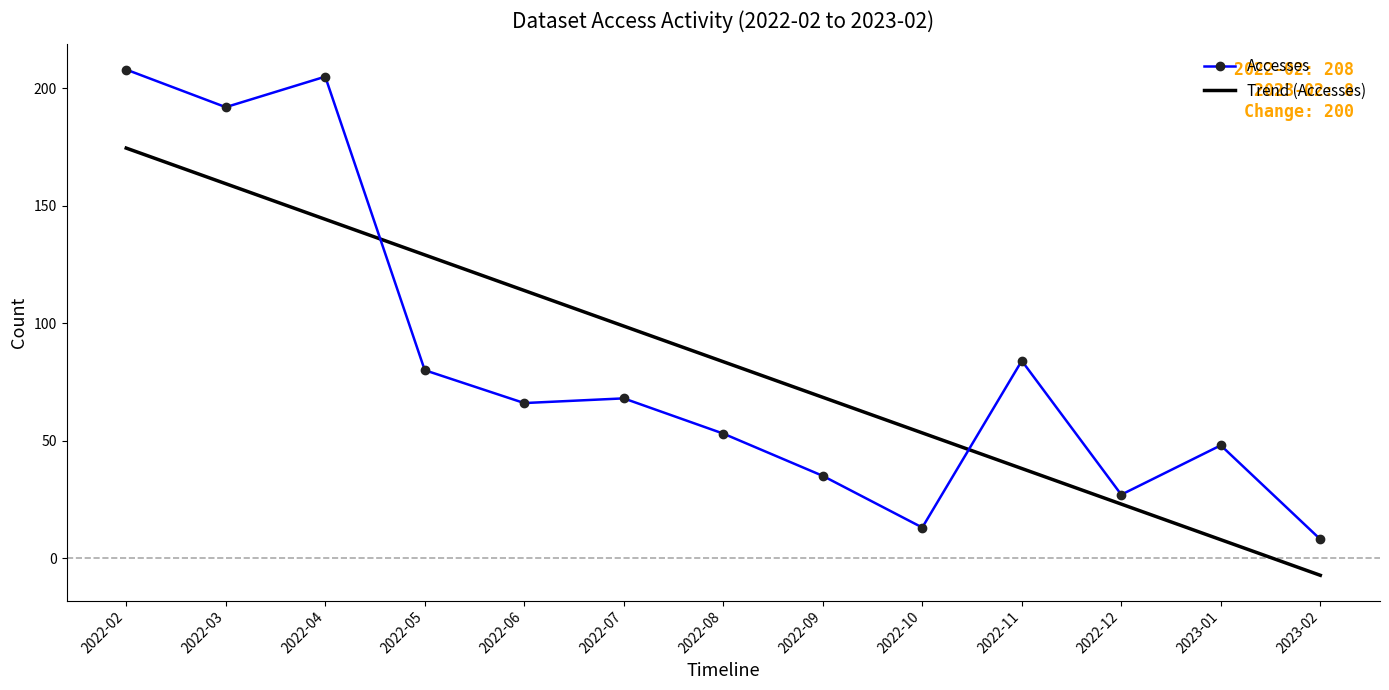

Between 2022-05 and 2022-09, which series saw the biggest shift?

Trend (Accesses)